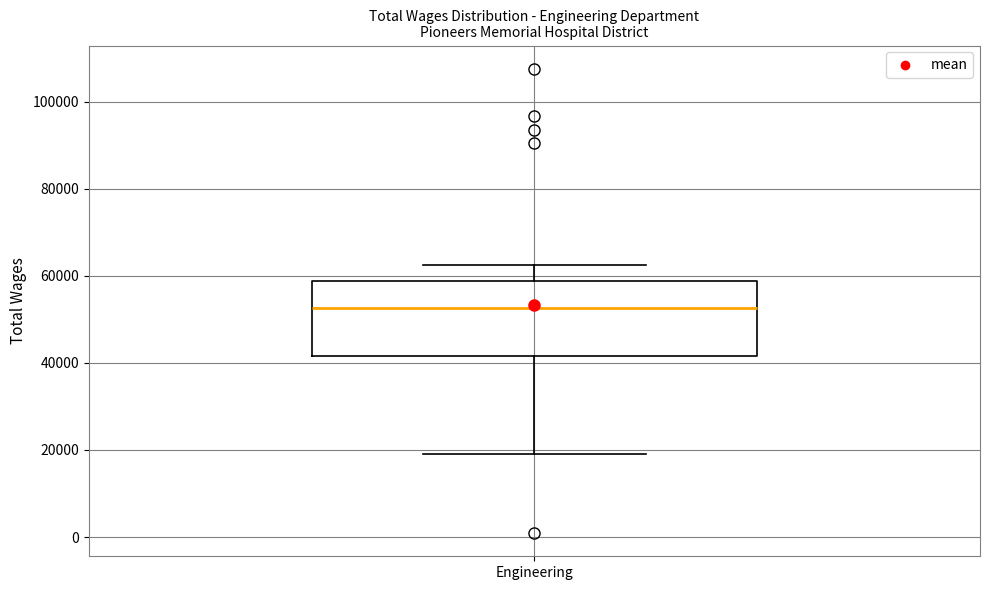

Read this box plot against the y-axis: the position of the median line, the range covered by the box, and the ends of both whiskers. The values are not printed on the chart, so give them approximately, as read against the axis.

median 52000, box 42000 to 58000, whiskers 20000 to 62000